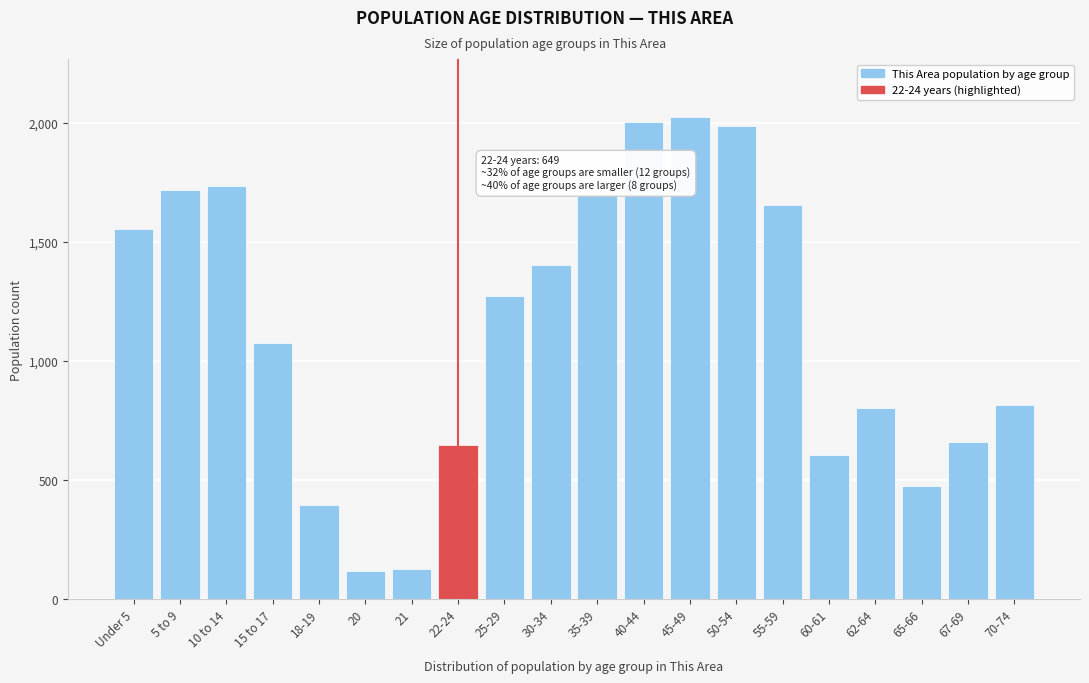

What is the difference between the values at 70-74 and 55-59?

840